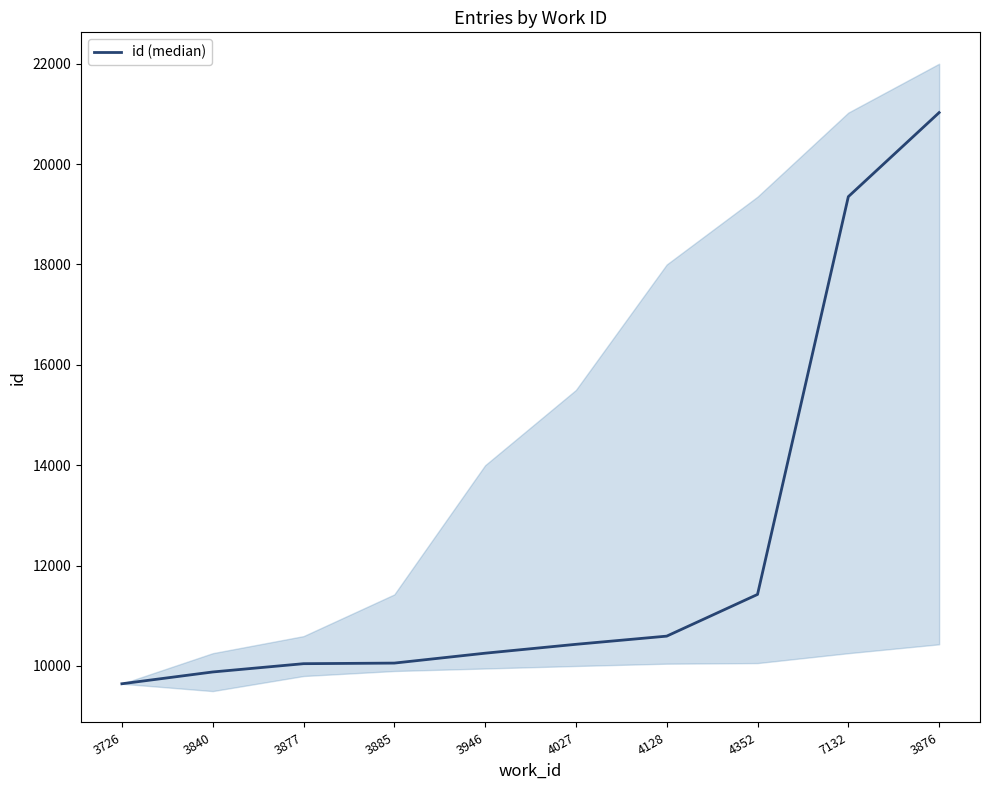

What is the change in value from 3877 to 3946?

+209